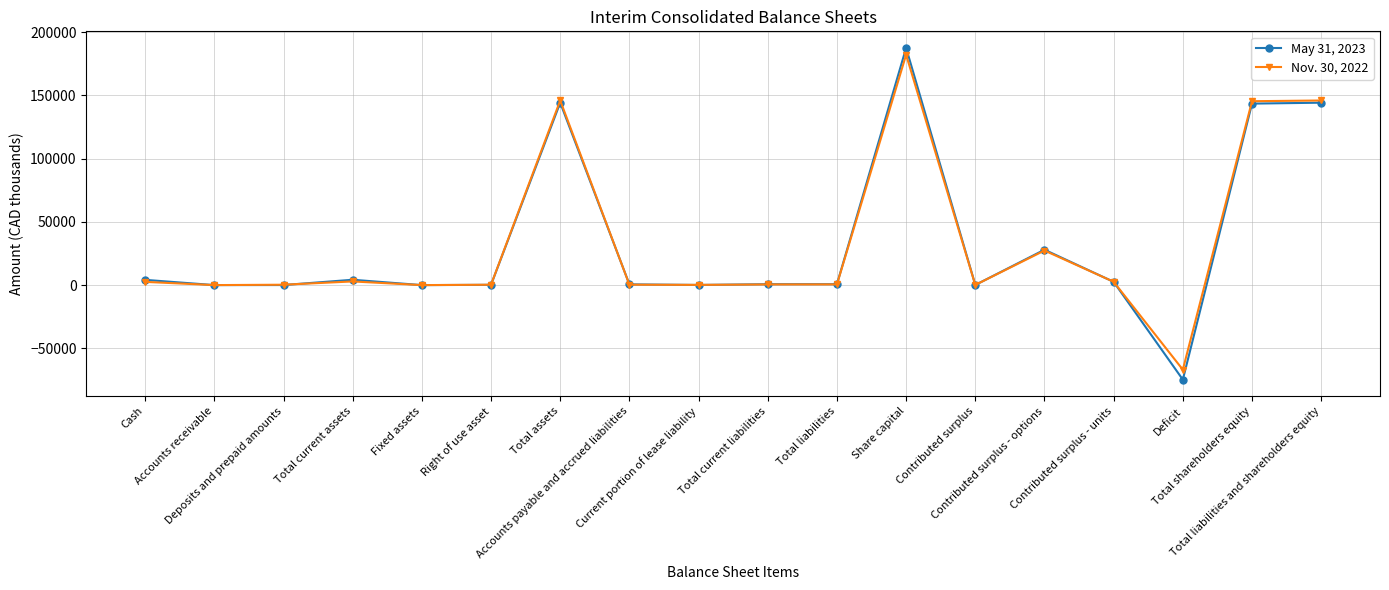

At which category does May 31, 2023 reach its first local peak?

Total current assets